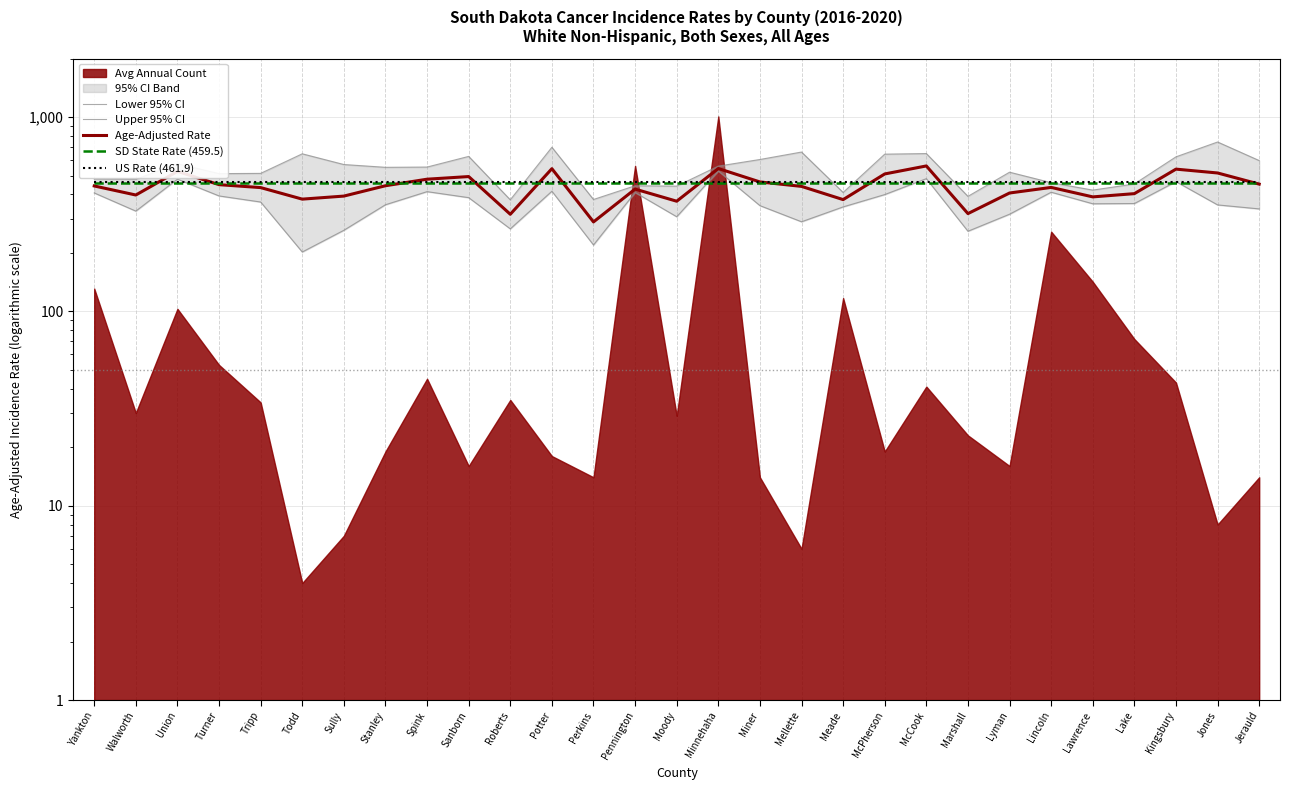

How many times do US Rate (461.9) and Age-Adjusted Rate cross each other?

12